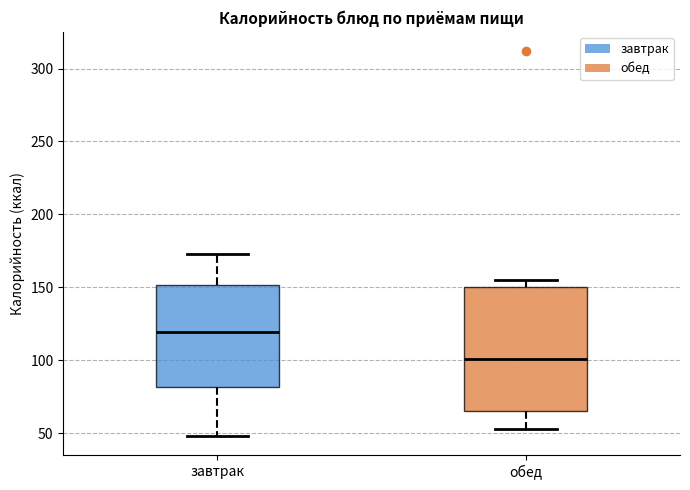

Reading left to right, transcribe this box plot: for each box, give where its median line is, the range the box spans, and where its two whiskers end, as read against the y-axis. The values are not printed on the chart, so give them approximately, as read against the axis.

завтрак: median 120, box 80 to 150, whiskers 50 to 175
обед: median 100, box 65 to 150, whiskers 55 to 155